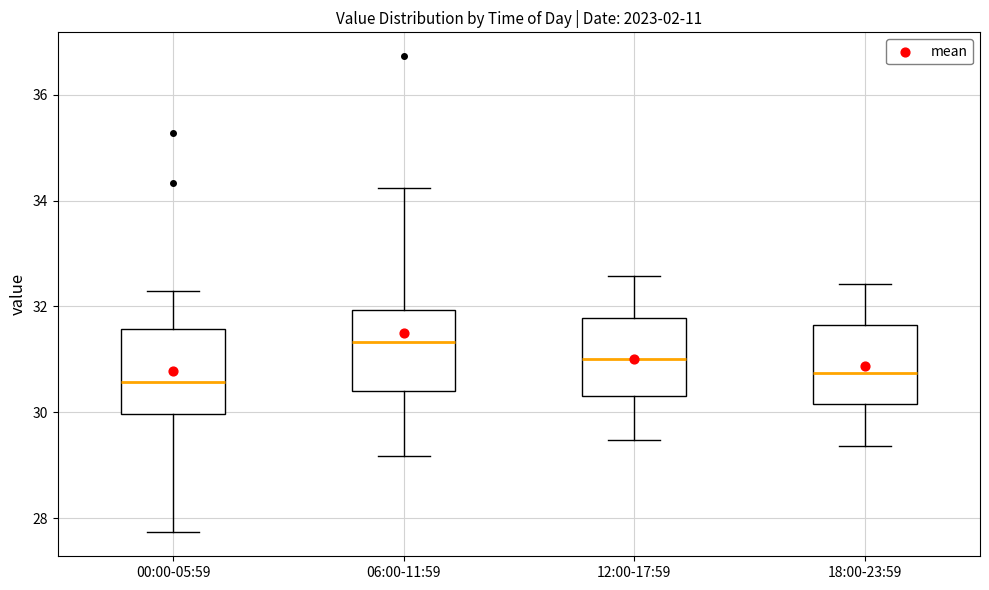

Reading left to right, read every box against the y-axis: the position of its median line, the range the box covers, and the ends of its whiskers. The values are not printed on the chart, so give them approximately, as read against the axis.

00:00-05:59: median 30.6, box 30.0 to 31.6, whiskers 27.8 to 32.4
06:00-11:59: median 31.4, box 30.4 to 32.0, whiskers 29.2 to 34.2
12:00-17:59: median 31.0, box 30.4 to 31.8, whiskers 29.4 to 32.6
18:00-23:59: median 30.8, box 30.2 to 31.6, whiskers 29.4 to 32.4